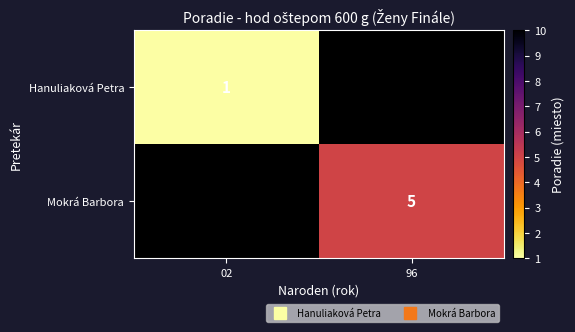

Rank the series at 96 from highest to lowest value.

Mokrá Barbora, Hanuliaková Petra